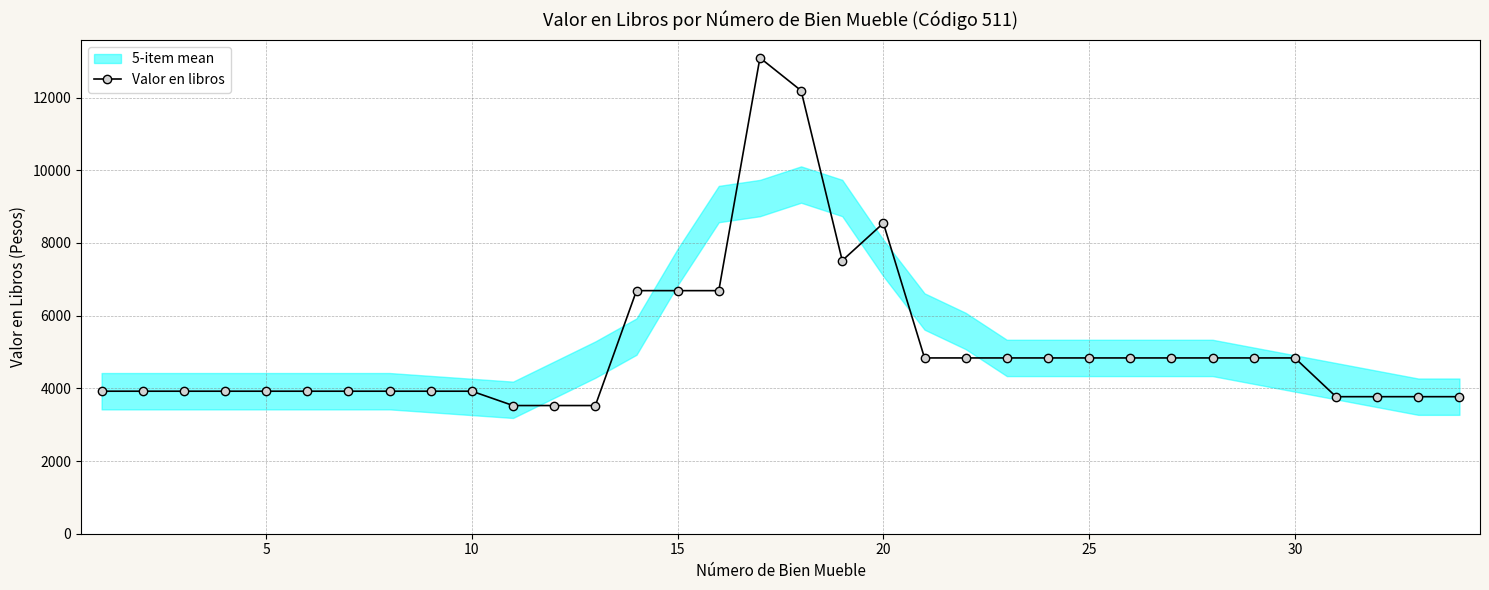

True or false: the data has more than 2 interior local peaks.

False